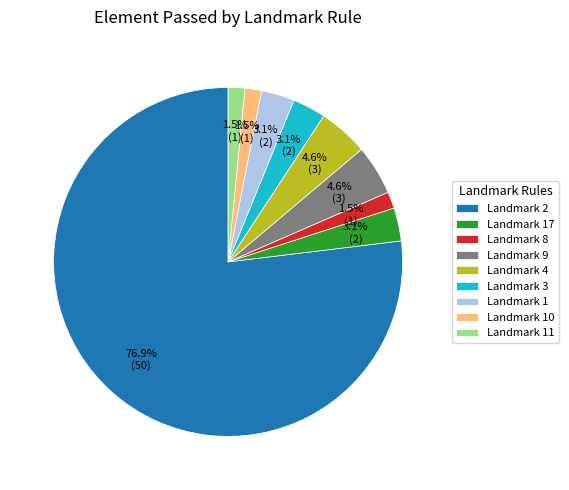

Count the number of slices in the pie.

9